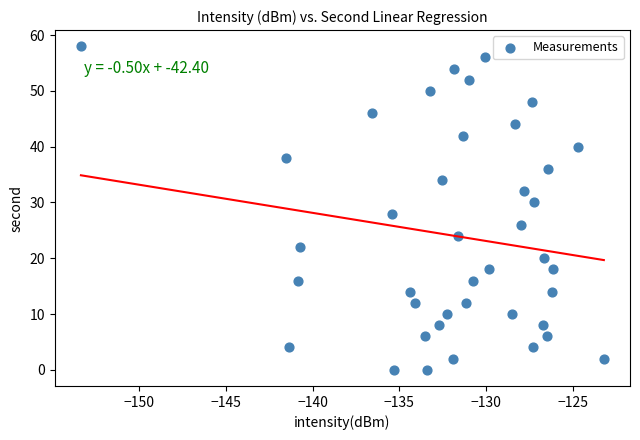

What is the range of Y values (max minus min)?

58